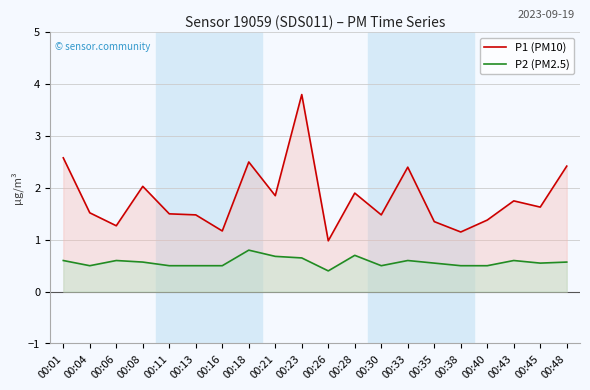

Where is P1 (PM10) nearest to the value 2?

00:08